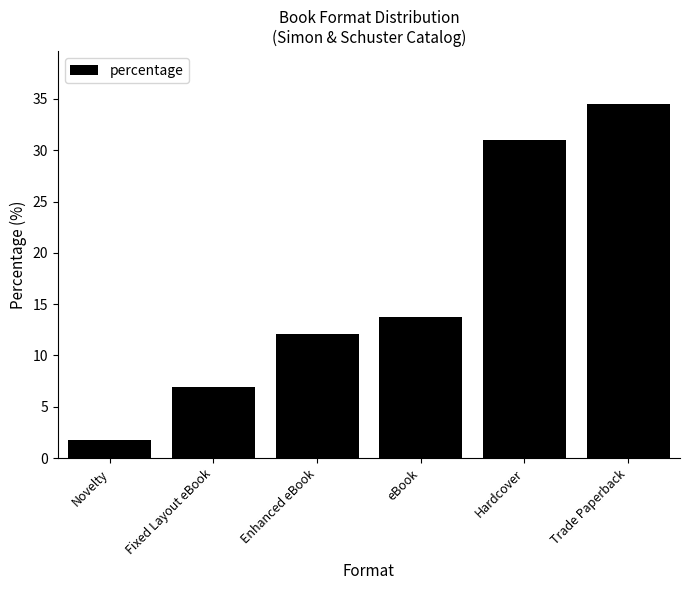

True or false: the data shows 7.7 at Enhanced eBook.

False